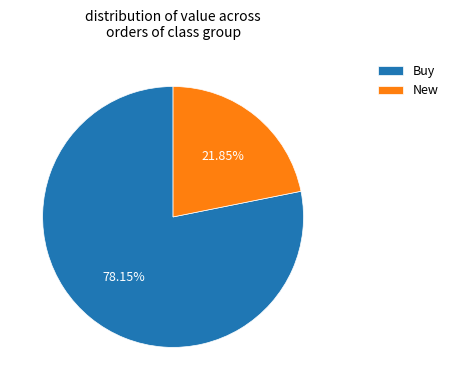

To the nearest percent, what is the difference between the largest and smallest slice percentages?

56%